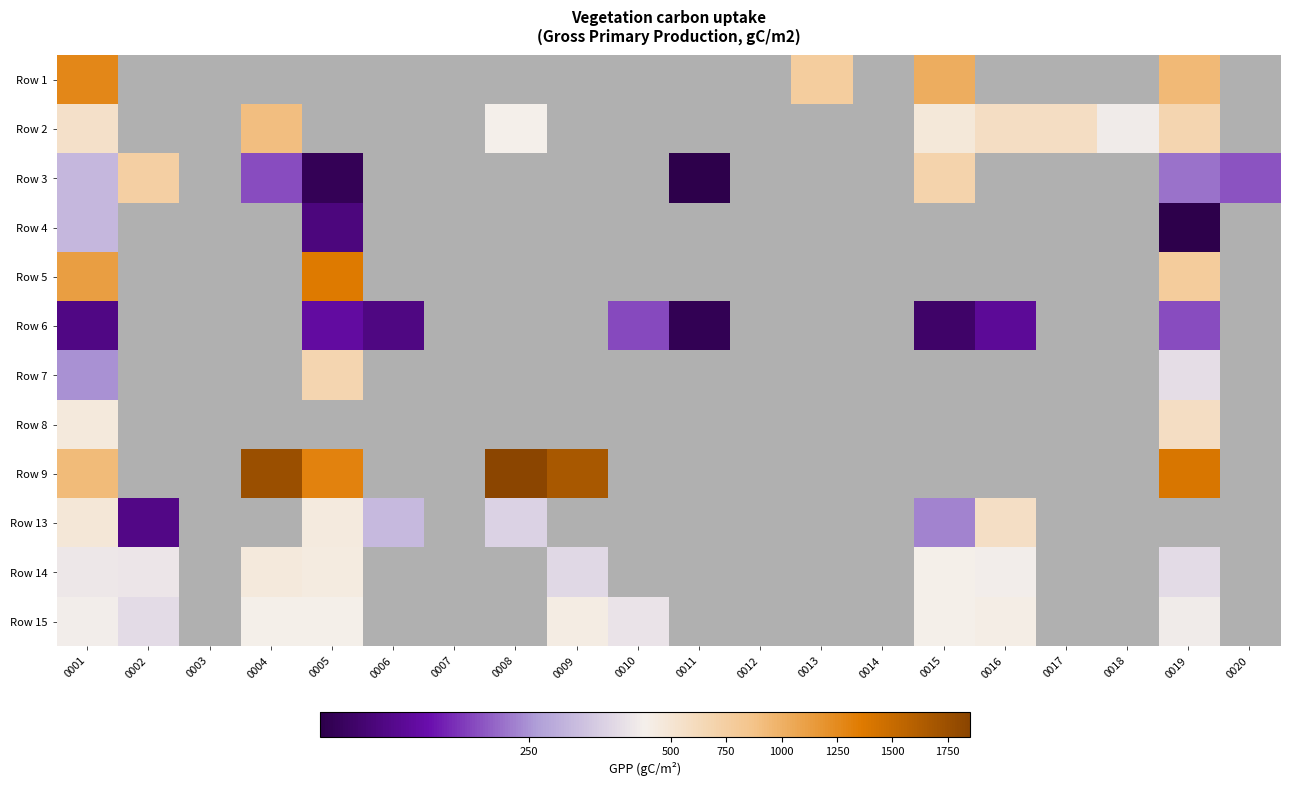

How many series are shown in this chart?

12